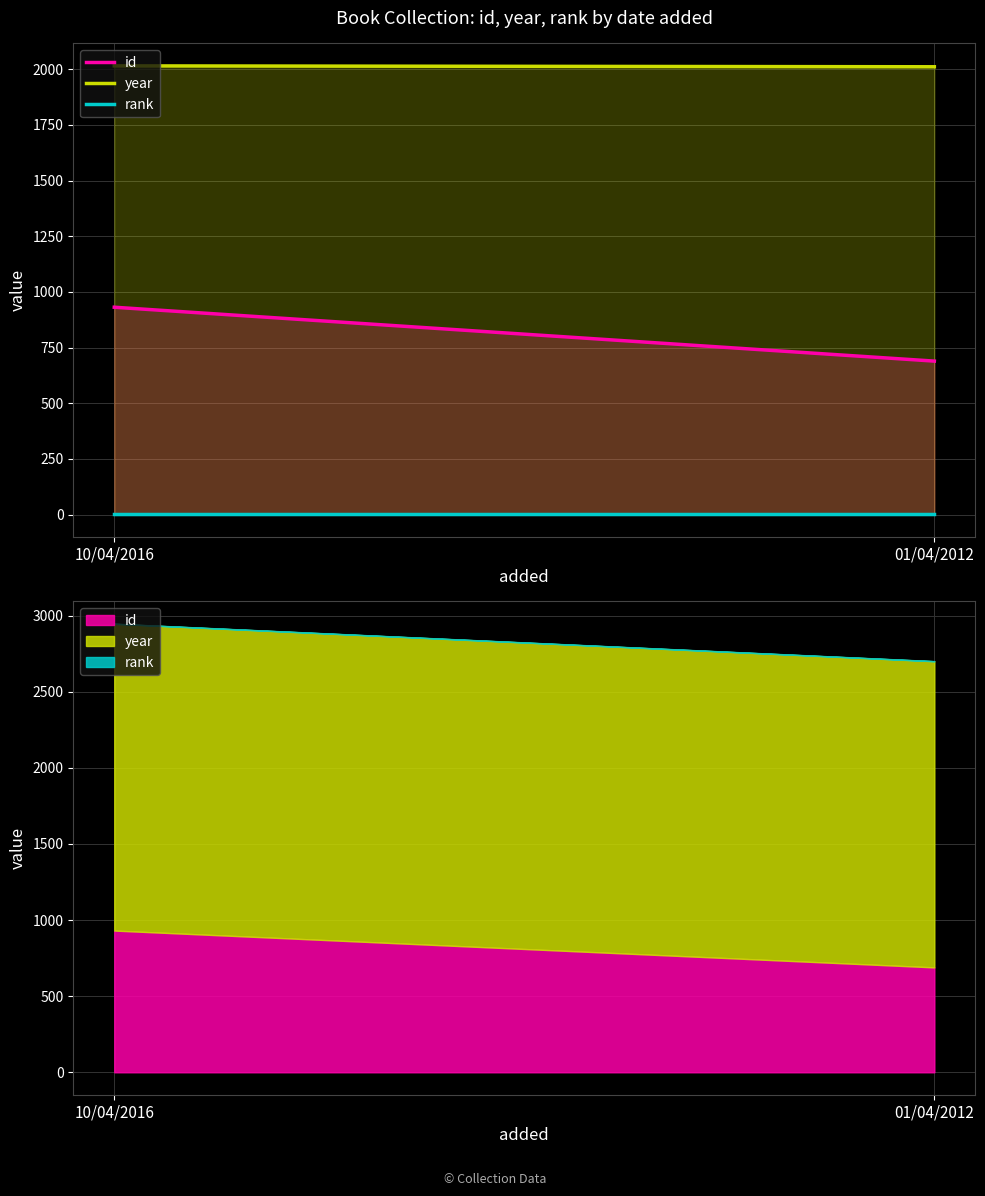

What is the total value across all series at 01/04/2012?

2701